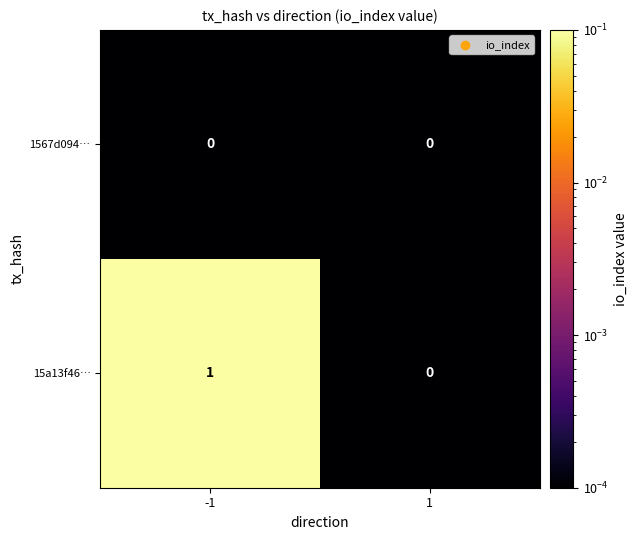

Reading left to right, transcribe all the data shown in this chart.

1567d094…: -1=0	1=0
15a13f46…: -1=1	1=0